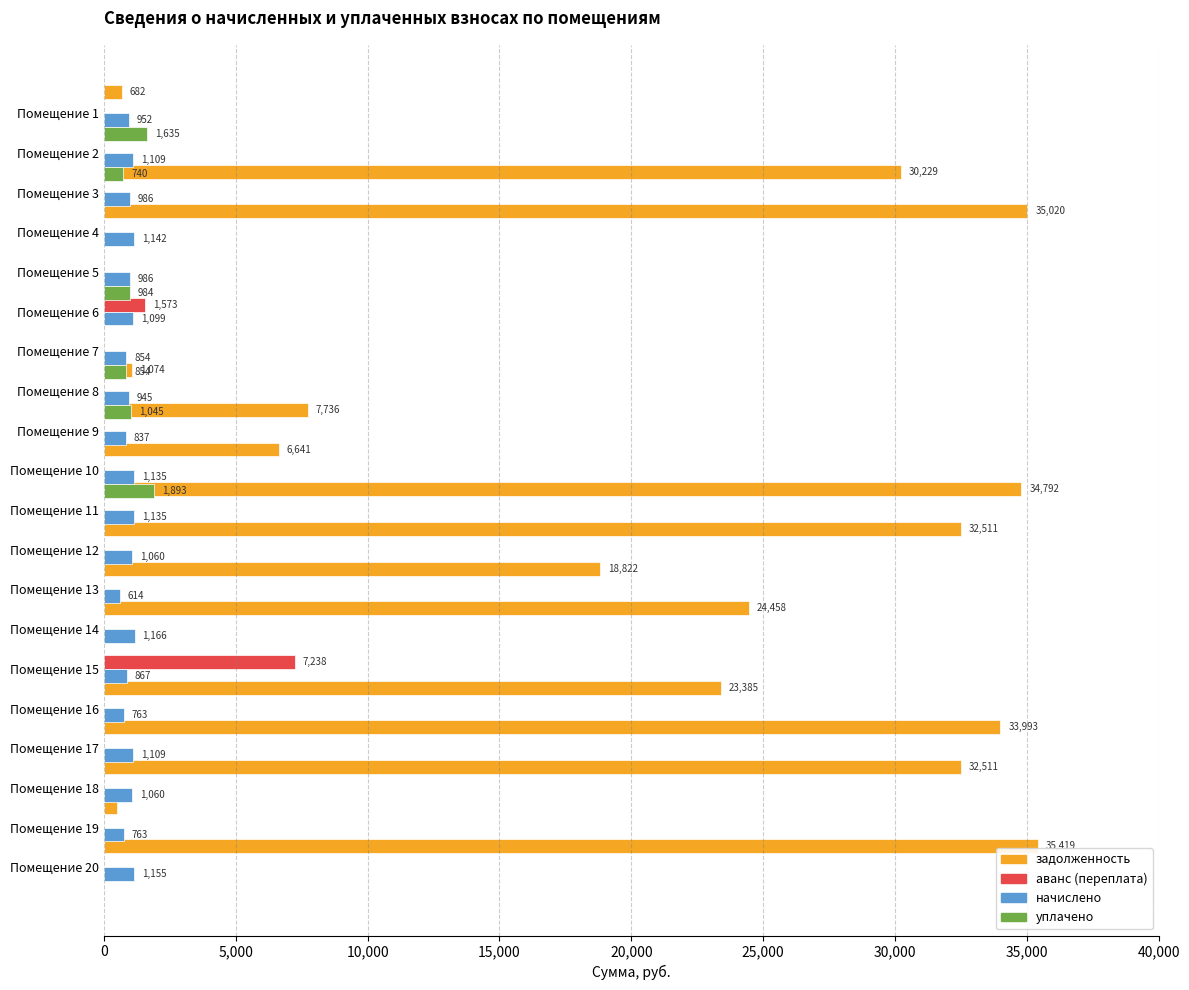

Reading right to left, what are all the values shown in this chart?

задолженность: 35419.3	484.8	32510.5	33993.4	23384.8	0.0	24457.8	18821.9	32510.5	34792.0	6641.0	7736.2	1074.2	0.0	0.0	0.0	35020.2	30229.1	0.4	682.5
аванс (переплата): 0.0	0.0	0.0	0.0	0.0	7237.6	0.0	0.0	0.0	0.0	0.0	0.0	0.0	0.3	1572.8	0.9	0.0	0.0	0.0	0.0
начислено: 1155.1	762.6	1060.2	1108.6	762.6	866.8	1166.2	613.8	1060.2	1134.6	1134.6	837.0	944.9	853.7	1099.3	985.8	1142.0	985.8	1108.6	952.3
уплачено: 0.0	0.0	0.0	0.0	0.0	0.0	0.0	0.0	0.0	0.0	1893.0	0.0	1045.0	854.0	0.0	984.0	0.0	0.0	740.0	1635.0